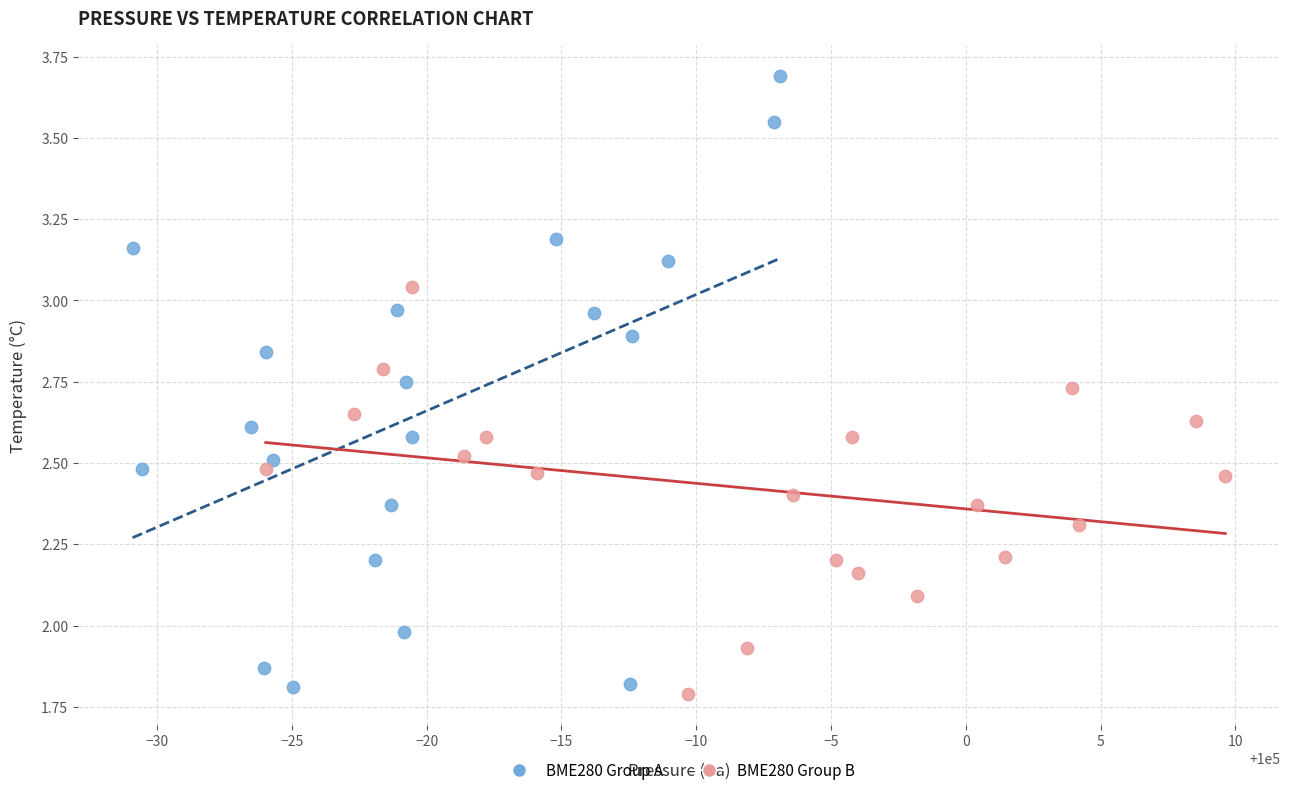

Which series has the widest spread of Y values?

BME280 Group A